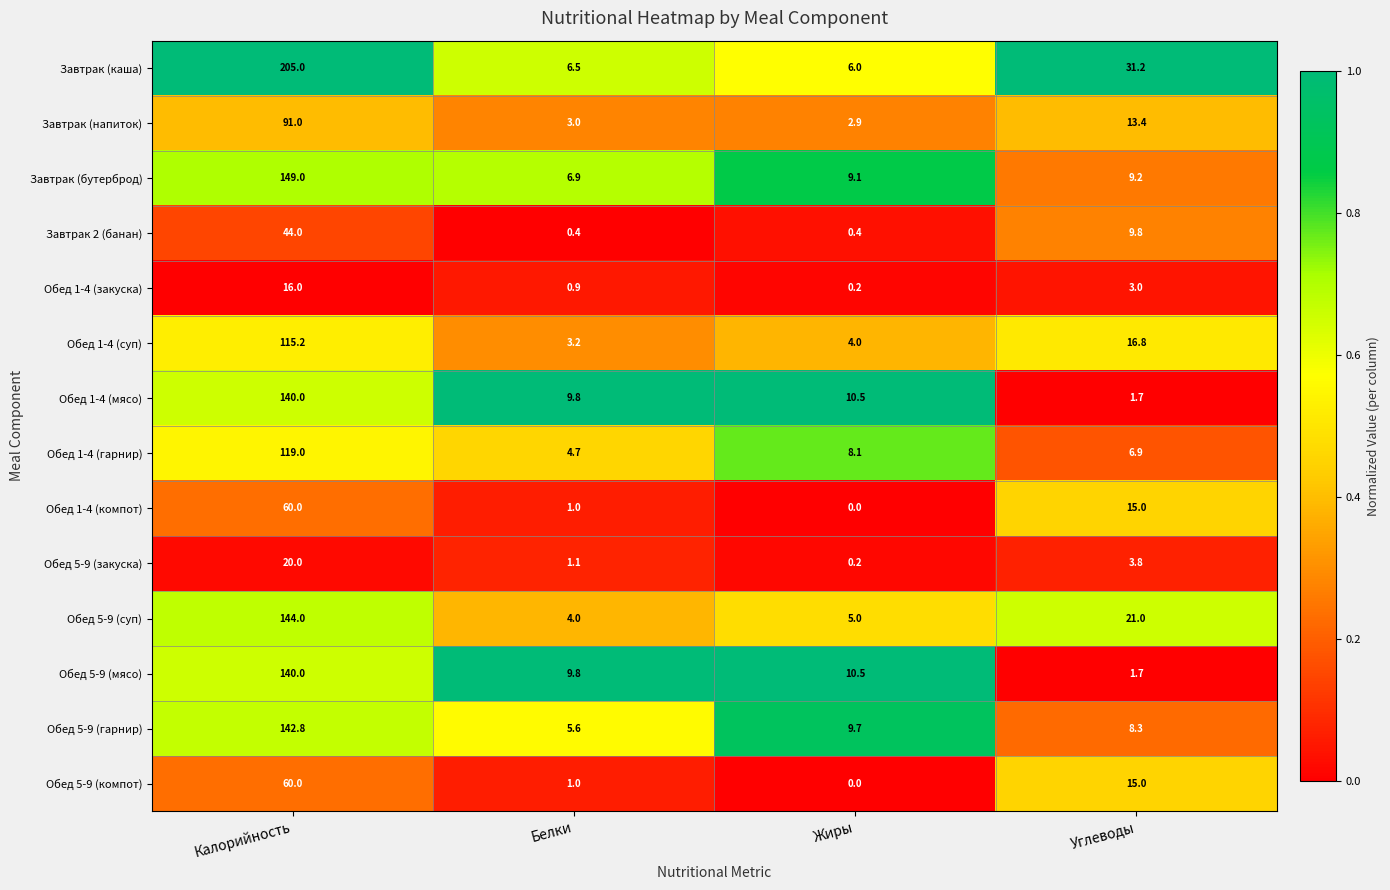

List the labels in order of Обед 5-9 (закуска) value, smallest first.

Жиры, Белки, Углеводы, Калорийность